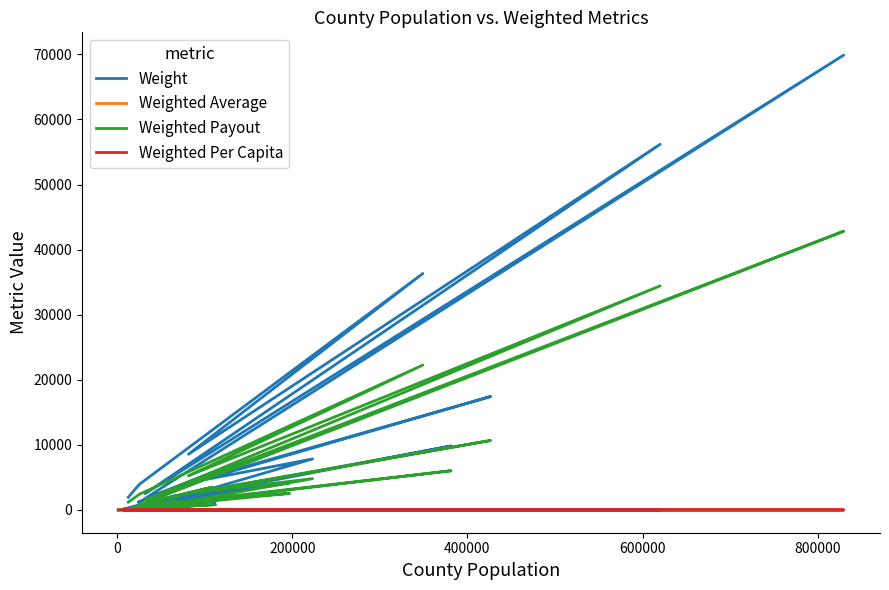

What is the minimum value for Weight?

1.1